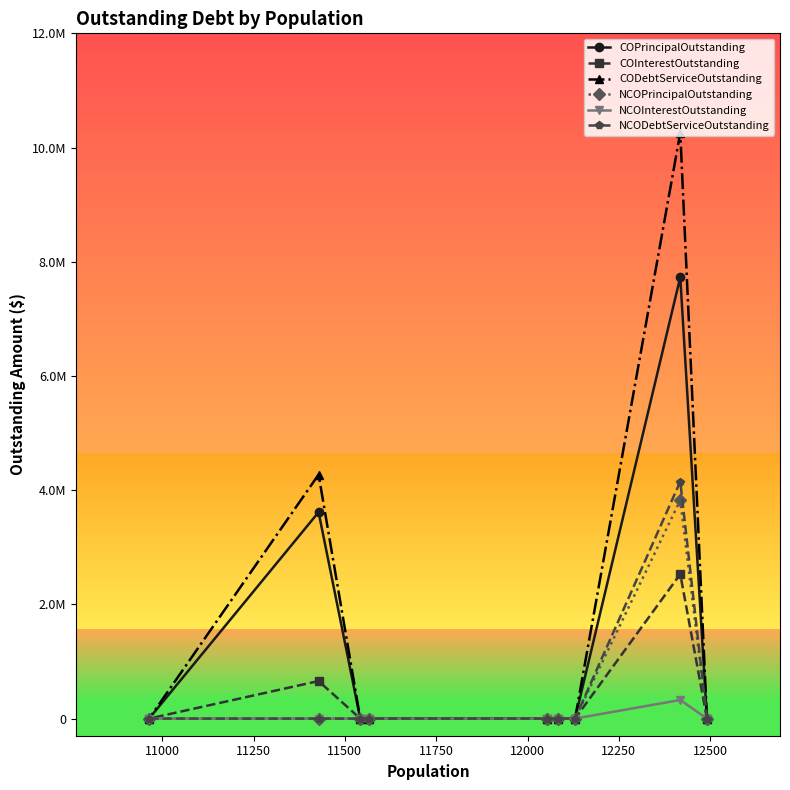

What is the greatest value displayed?

10259623.6